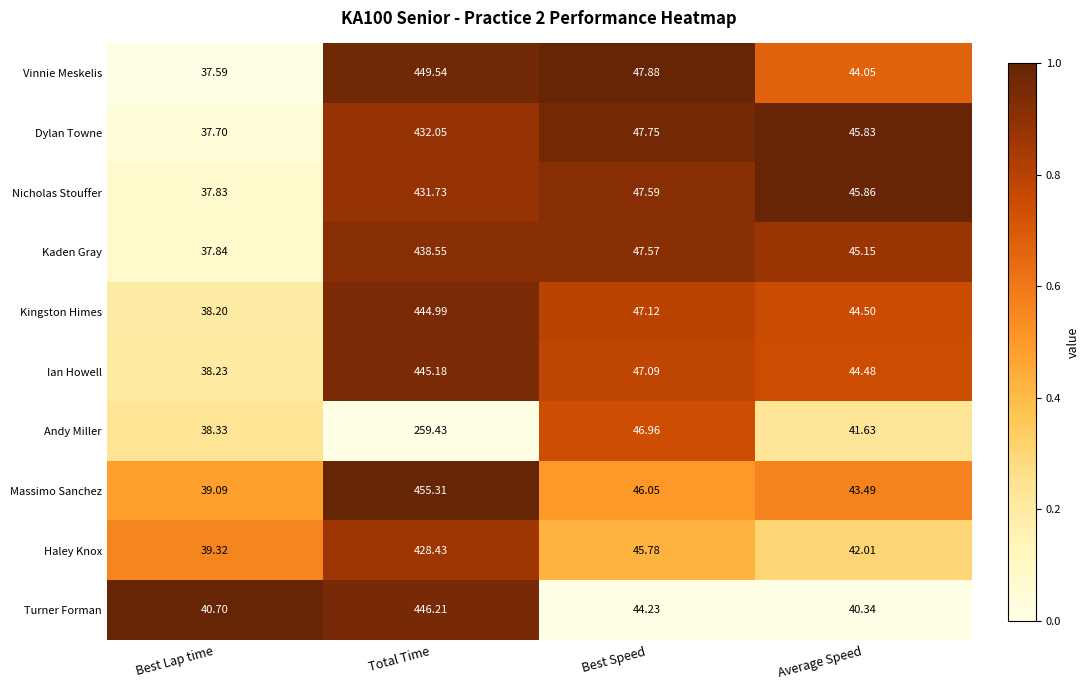

What is the maximum value shown in the chart?

455.3